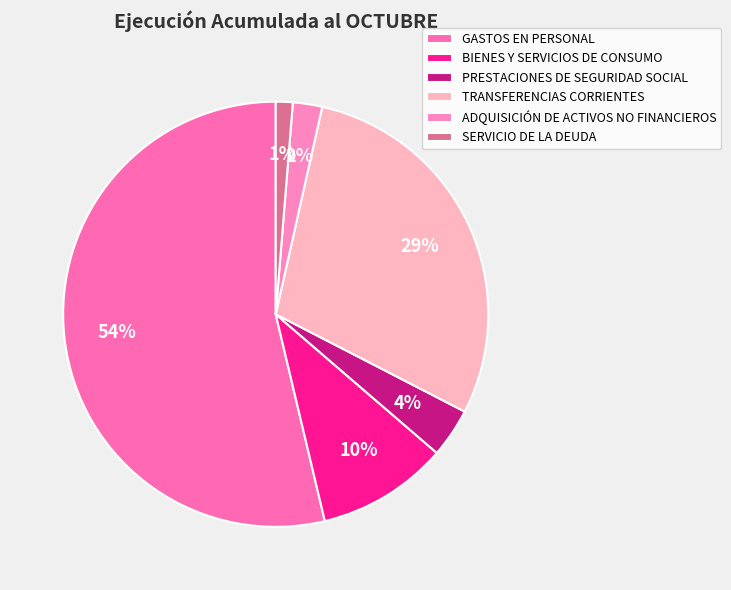

What is the change in value from GASTOS EN PERSONAL to BIENES Y SERVICIOS DE CONSUMO?

-51090396